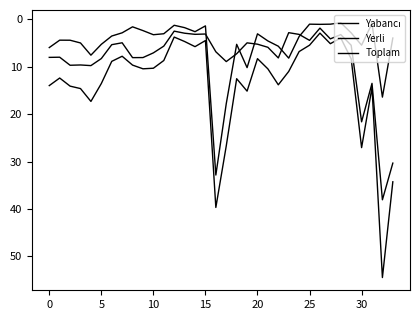

Does the chart display data point markers on the line(s)?

No